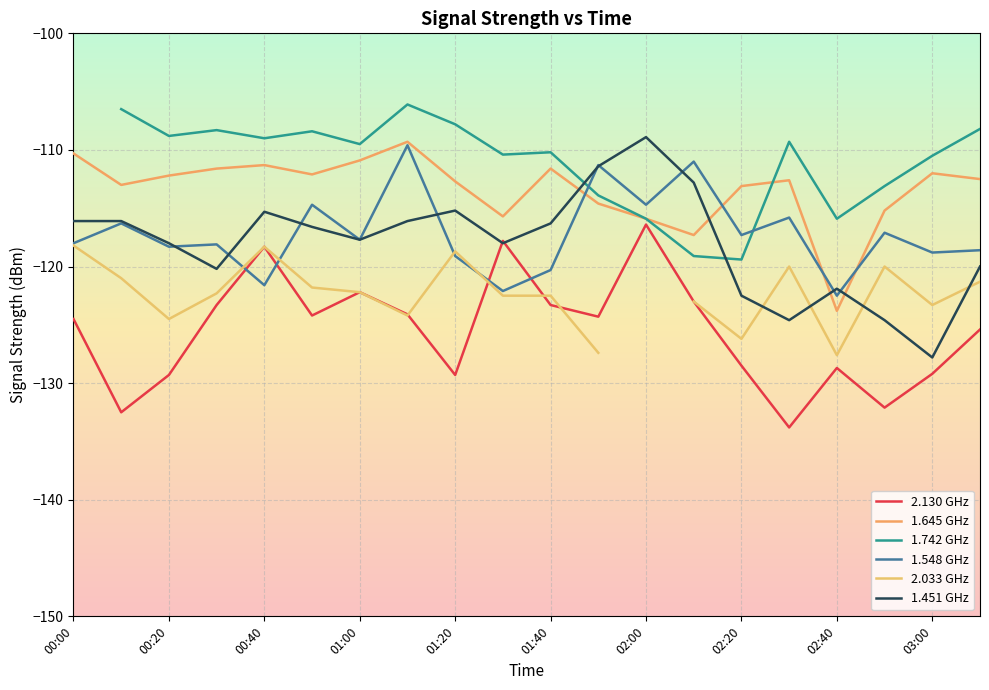

What is the difference between the 1.645 GHz values at 00:40 and 02:40?

12.5